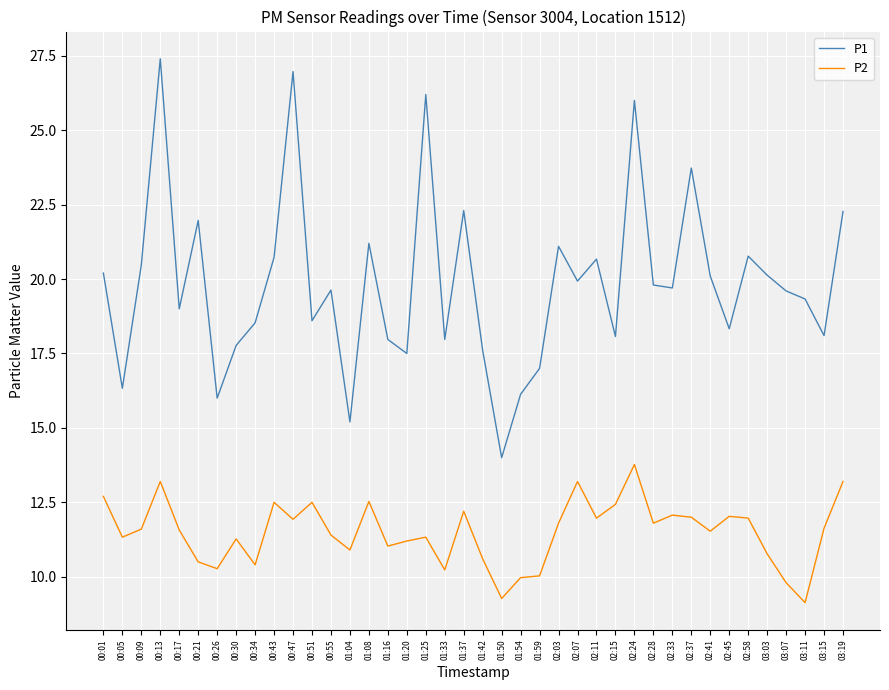

True or false: P2 has a value of 10.6 at 01:42.

True